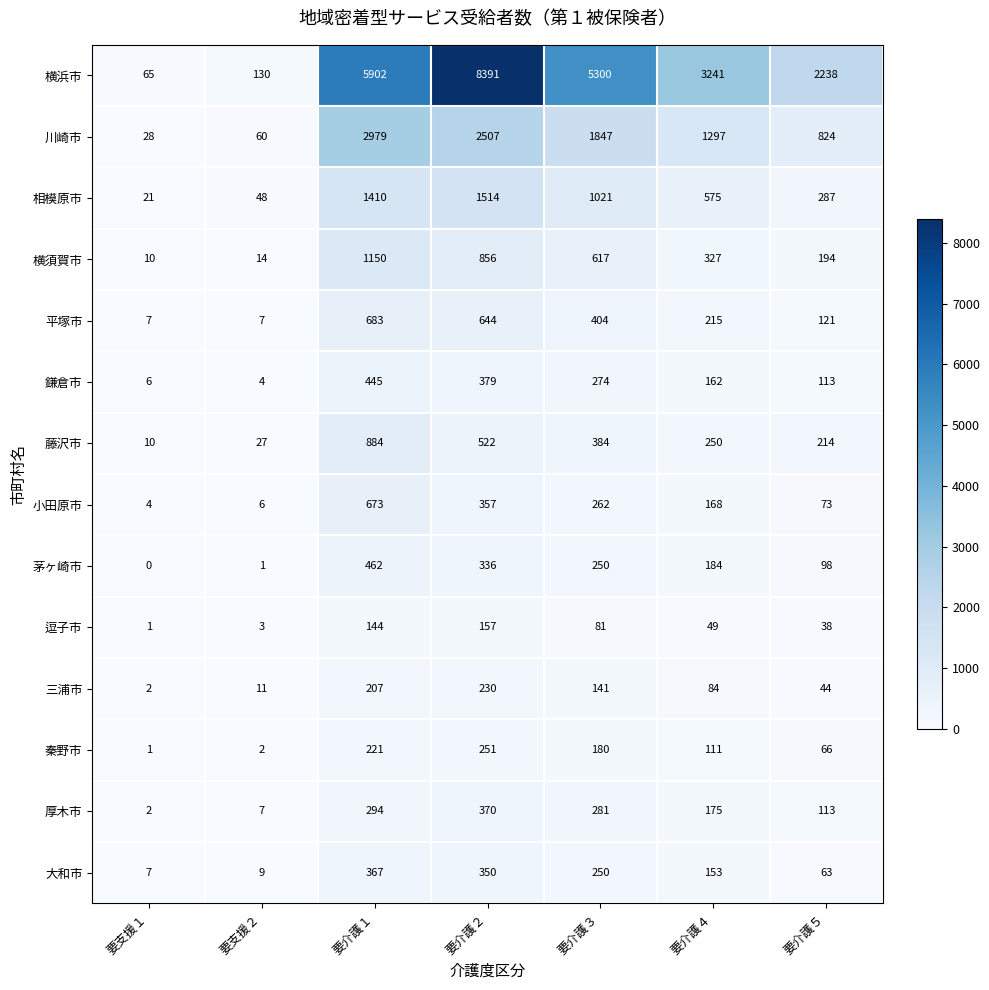

What is the difference between the maximum and minimum values in the 茅ヶ崎市 series?

462